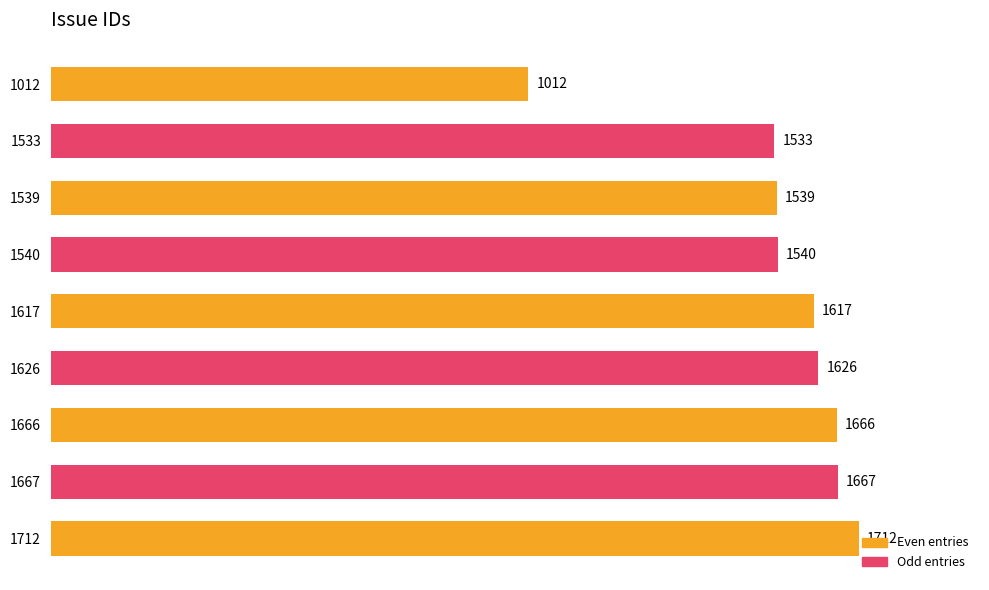

Read the value at 1012, to the nearest 10.

1010